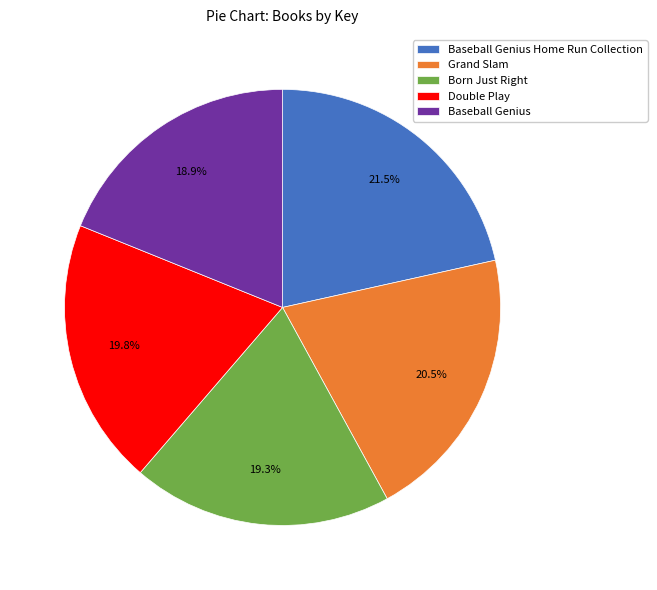

Which has a higher value, Baseball Genius or Grand Slam?

Grand Slam